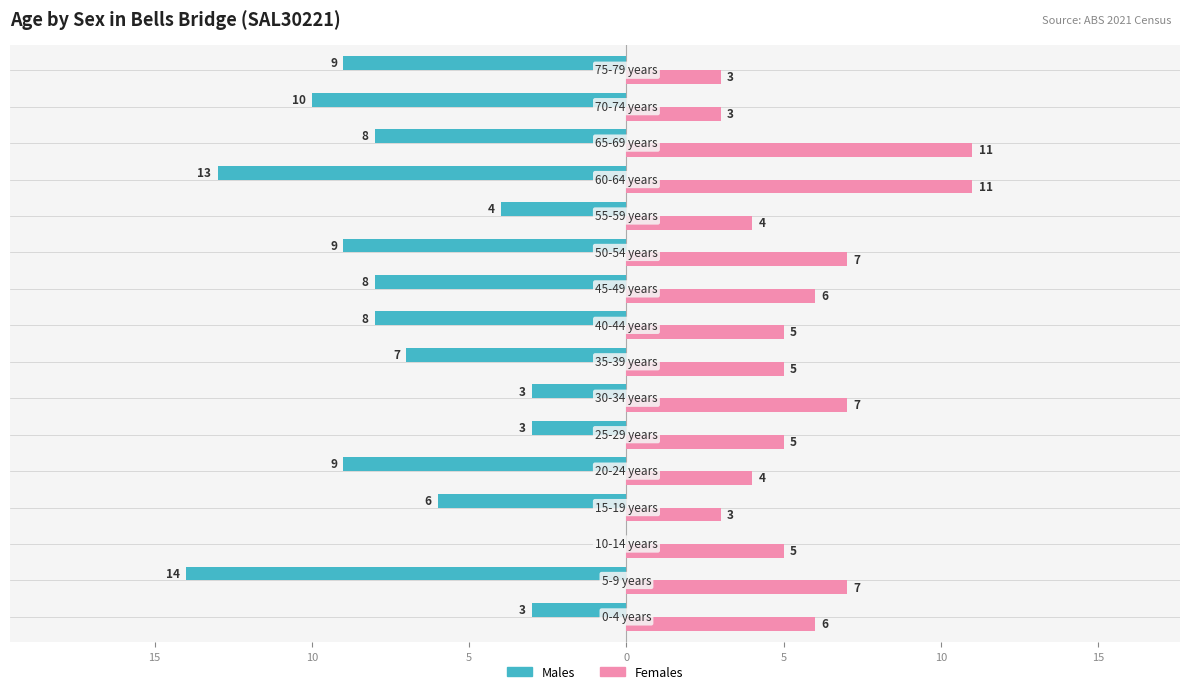

What are all the series names shown in the legend?

Males, Females